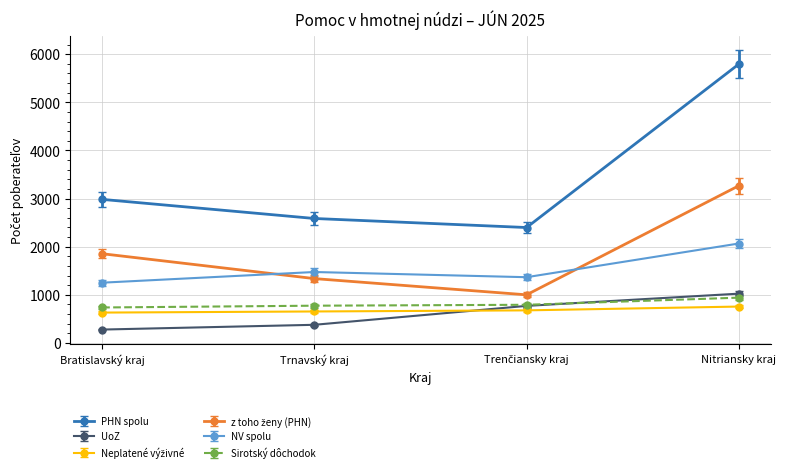

Which series has the widest spread of values?

PHN spolu